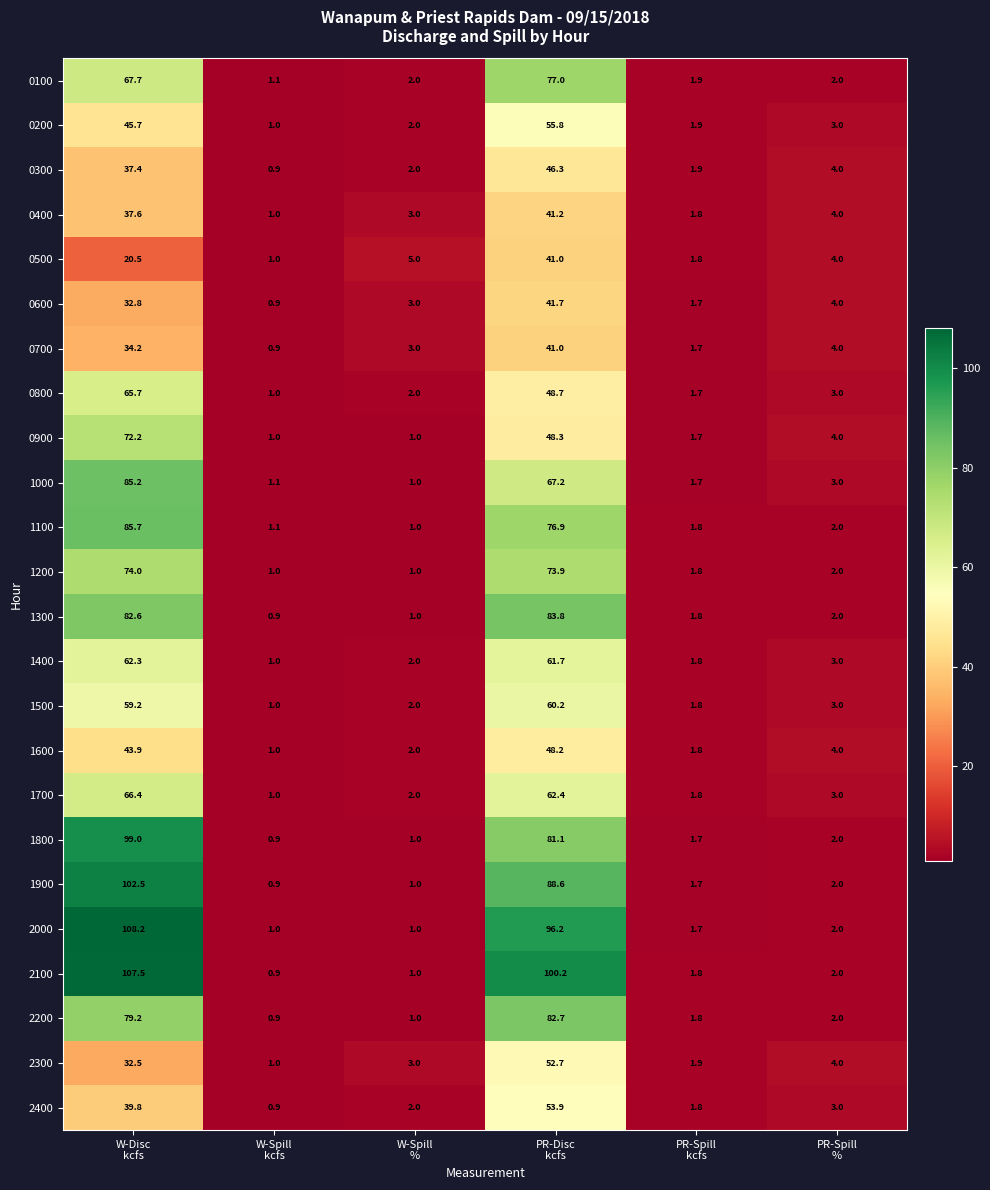

What is the minimum value for 0800?

1.0